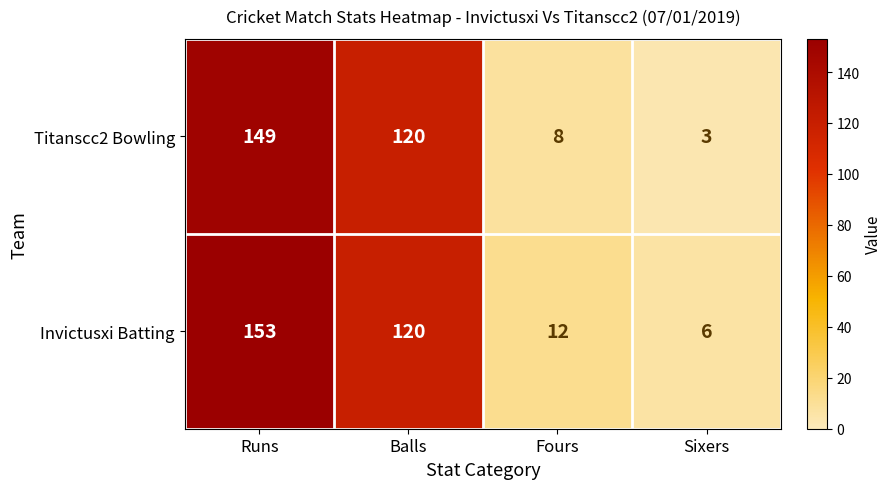

How many data points in Titanscc2 Bowling are less than 120?

2